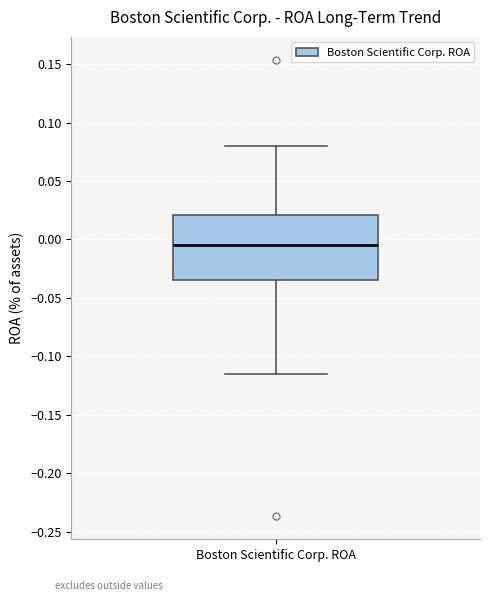

Where does the upper whisker of the box for Boston Scientific Corp. ROA end on the y-axis? The values are not printed on the chart, so give them approximately, as read against the axis.

0.080